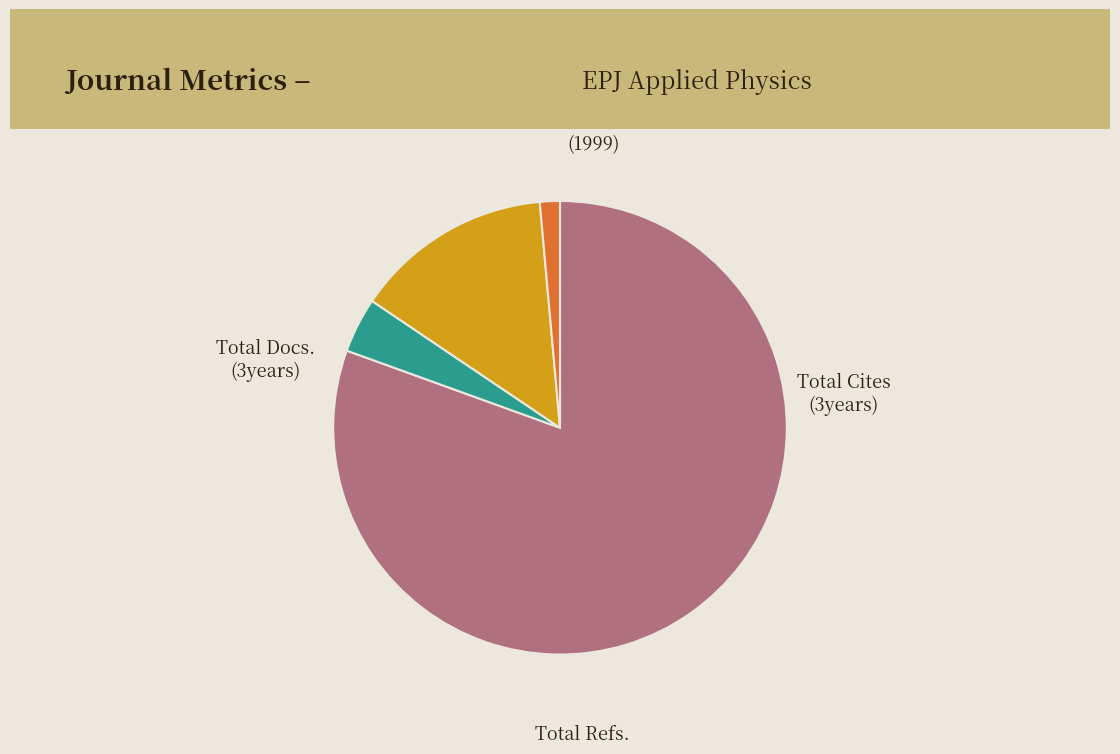

To the nearest percent, what is the average slice percentage?

25%